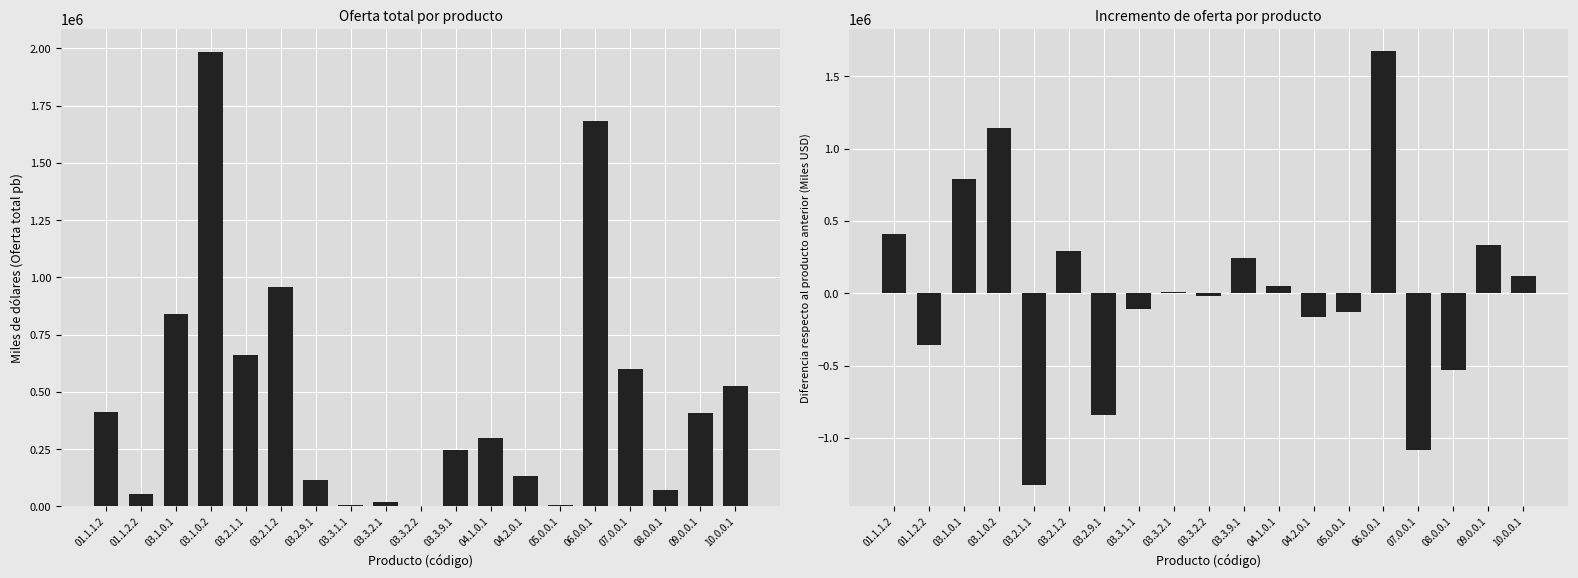

What is the sum of all Oferta total (pb) values?

9023609